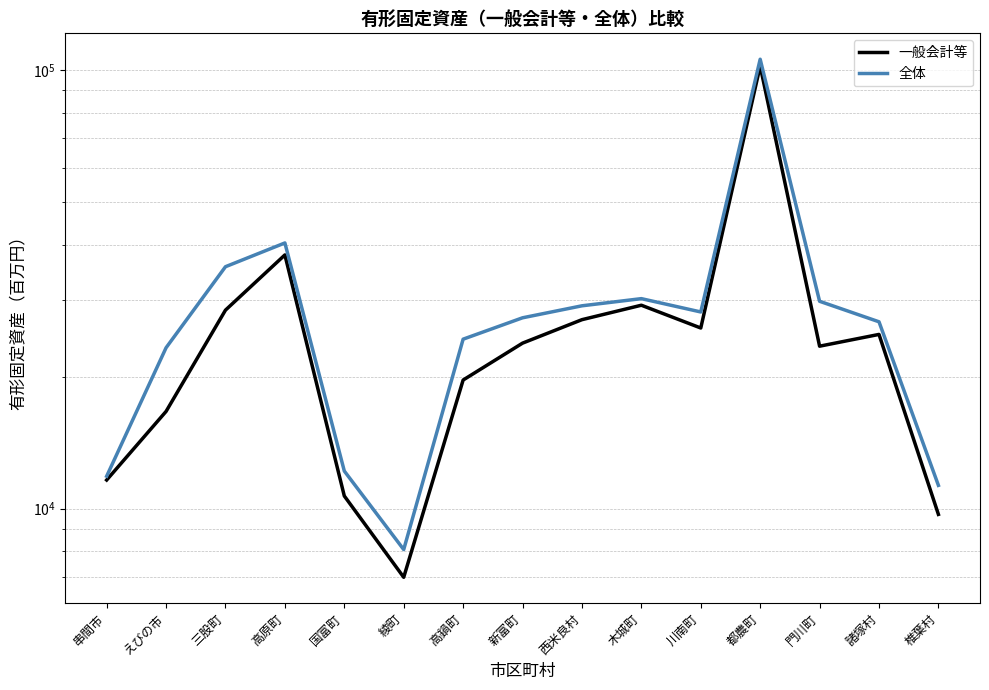

What is the sum of the 全体 values at 綾町 and 三股町?

43724